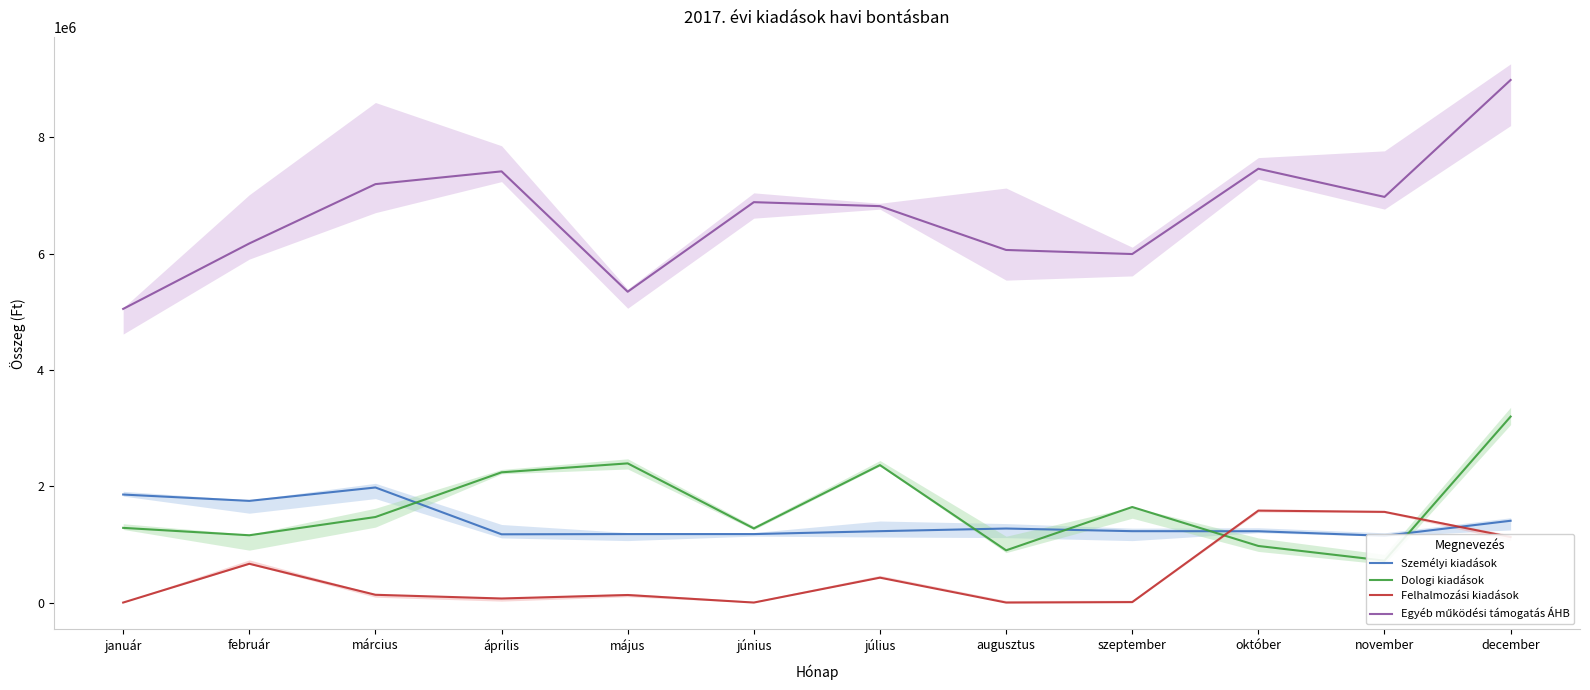

True or false: Egyéb működési támogatás ÁHB and Dologi kiadások cross at least once.

False